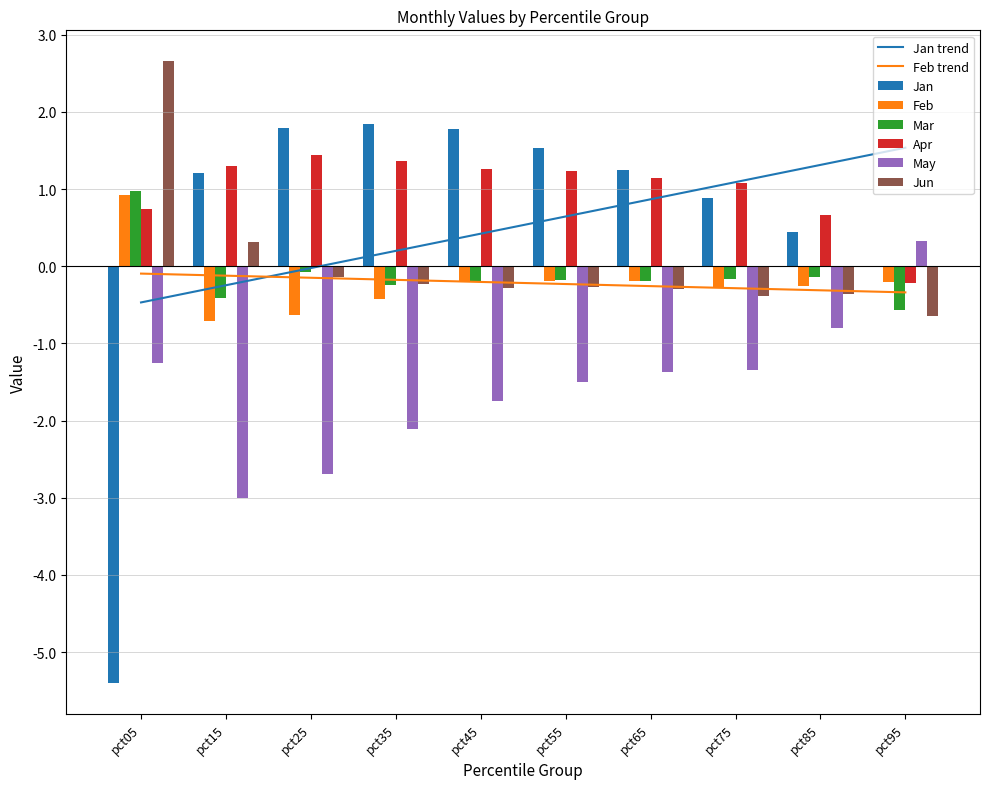

At which label does May first exceed -1?

pct85